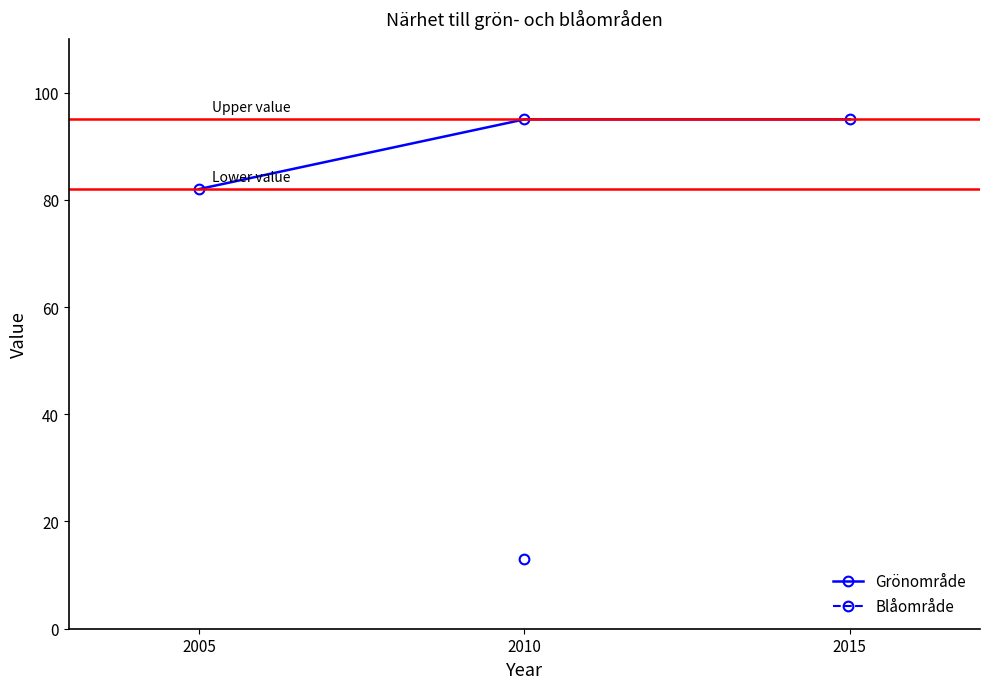

Where is the data nearest to the value 88?

2005